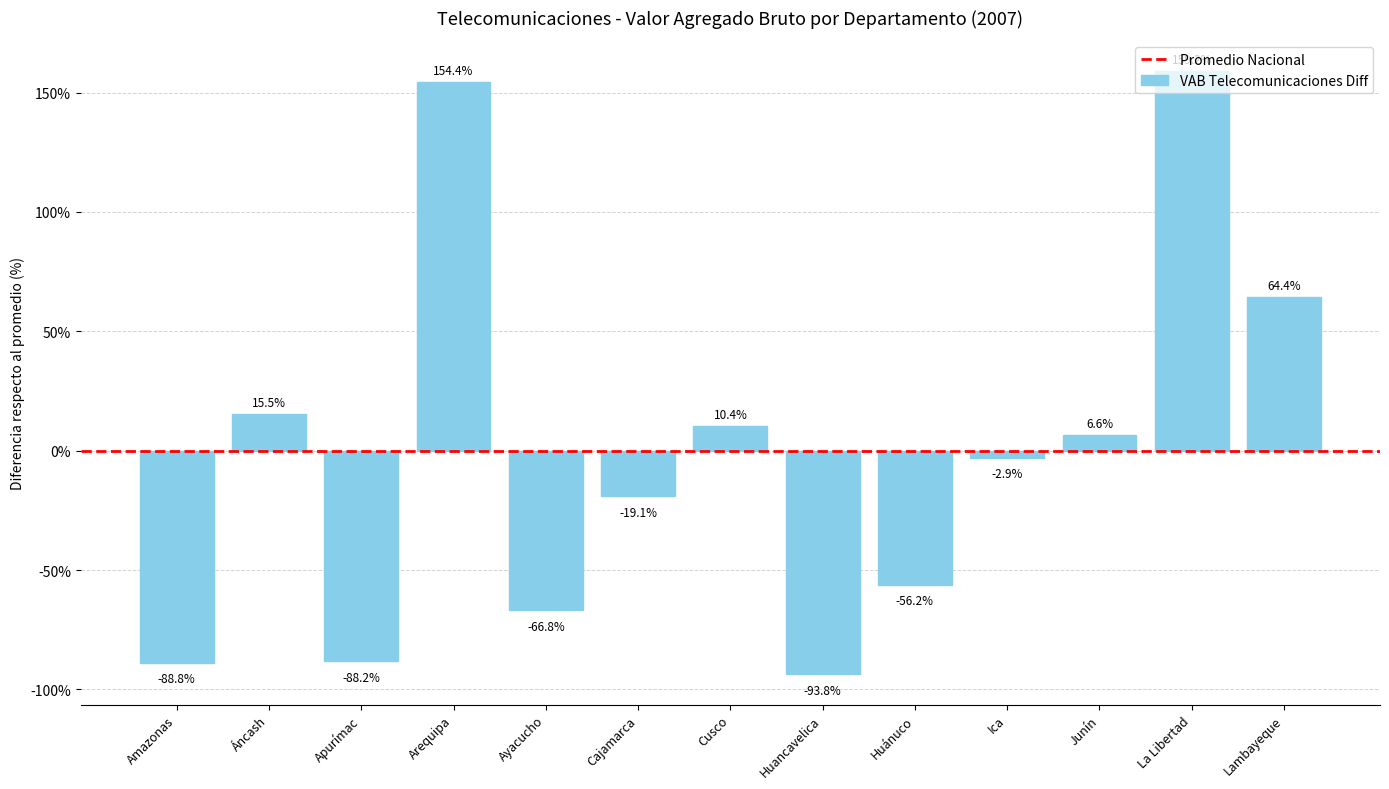

The chart shows a value of 154.4 at Arequipa. True or false?

True